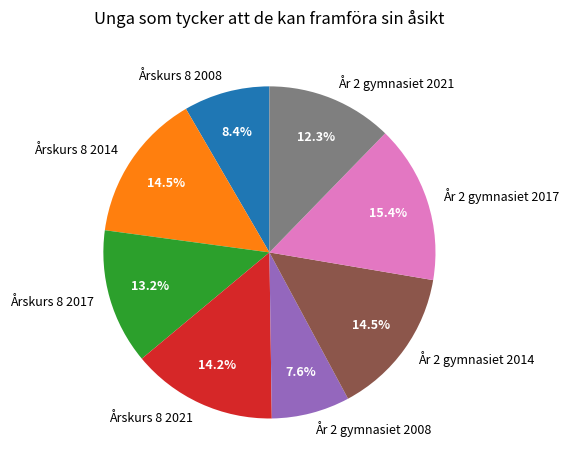

To the nearest percent, what is the combined percentage of År 2 gymnasiet 2021 and År 2 gymnasiet 2017?

28%